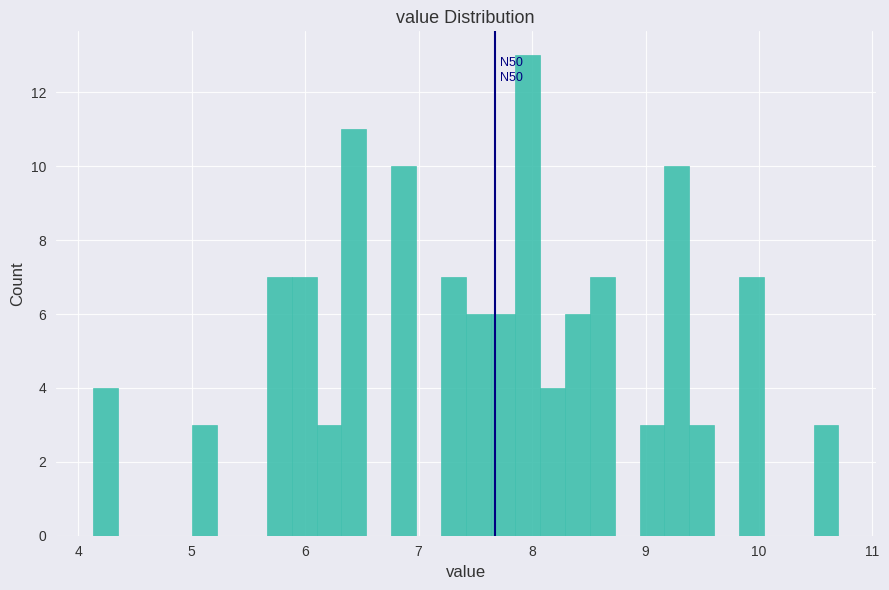

Around what value on the x-axis is the tallest bar? Give the approximate position of its centre, as read against the axis.

8.0